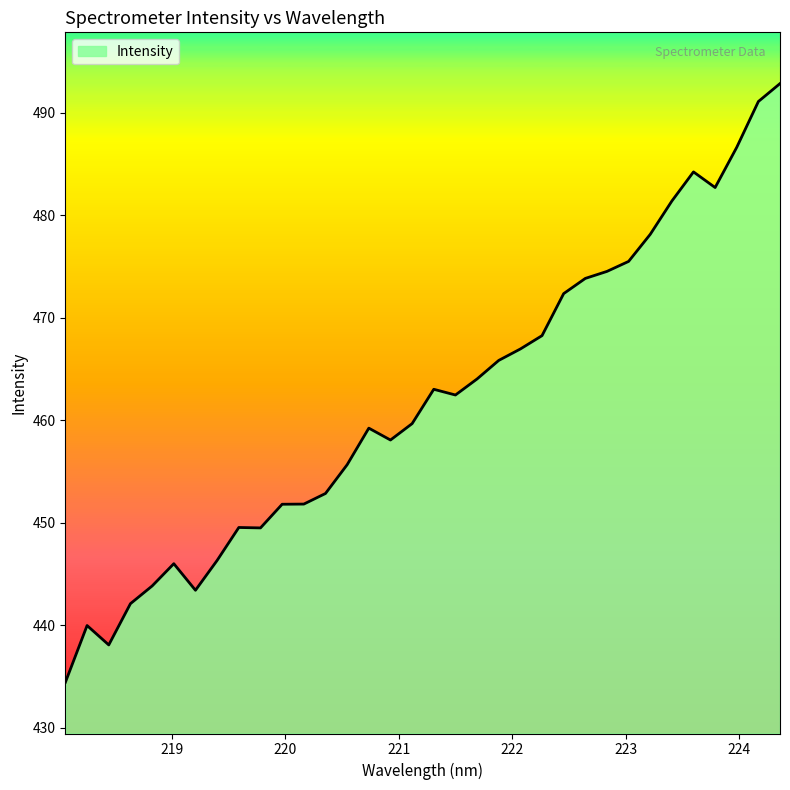

What is the greatest value displayed?

492.8